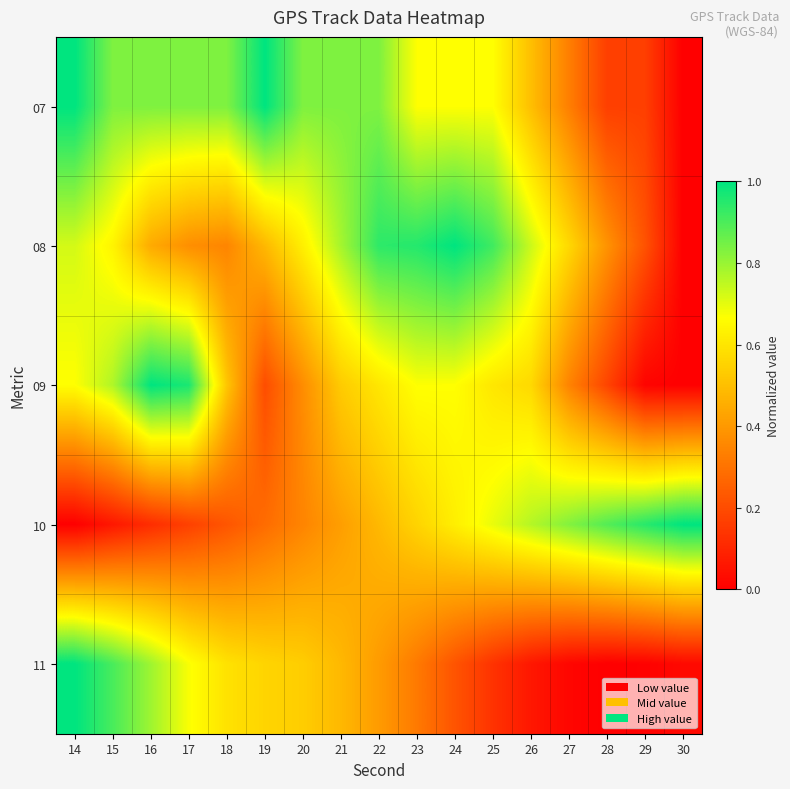

At 21, list the series in order from smallest to largest.

10, 11, 09, 08, 07